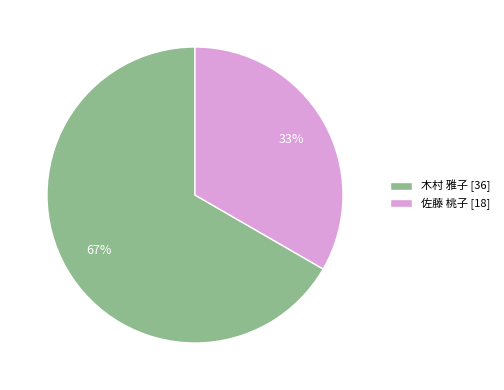

How many segments does this pie chart have?

2